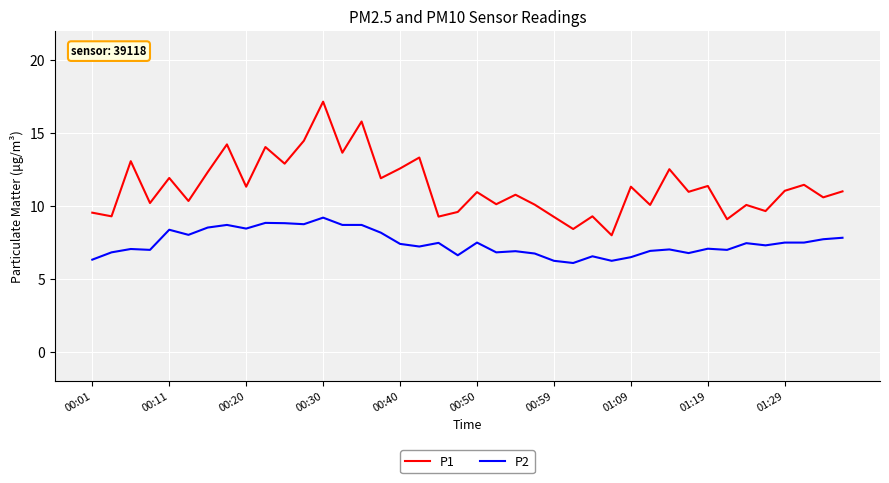

True or false: P1 and P2 cross at least once.

False